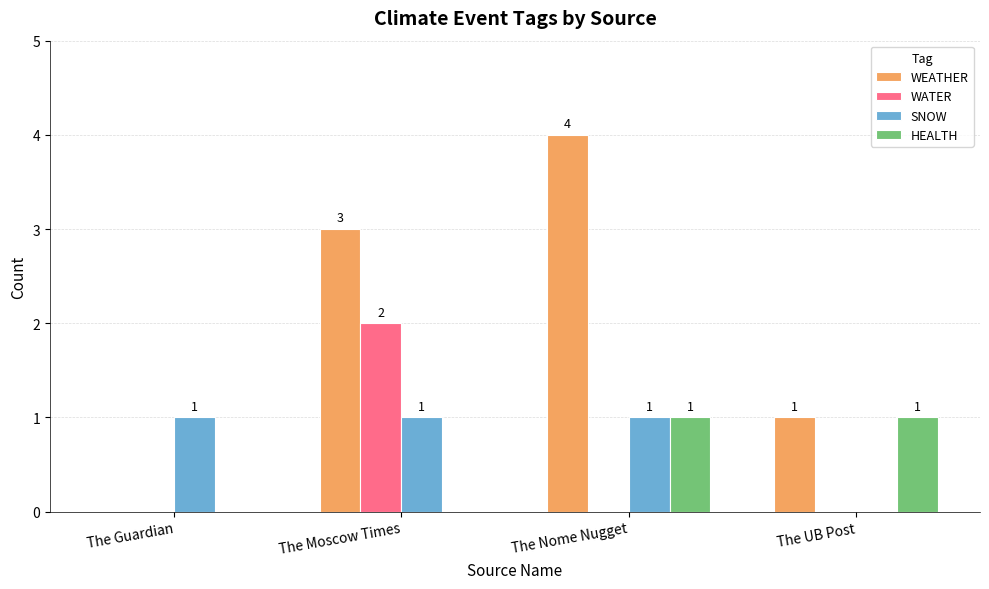

What are all the series names shown in the legend?

WEATHER, WATER, SNOW, HEALTH